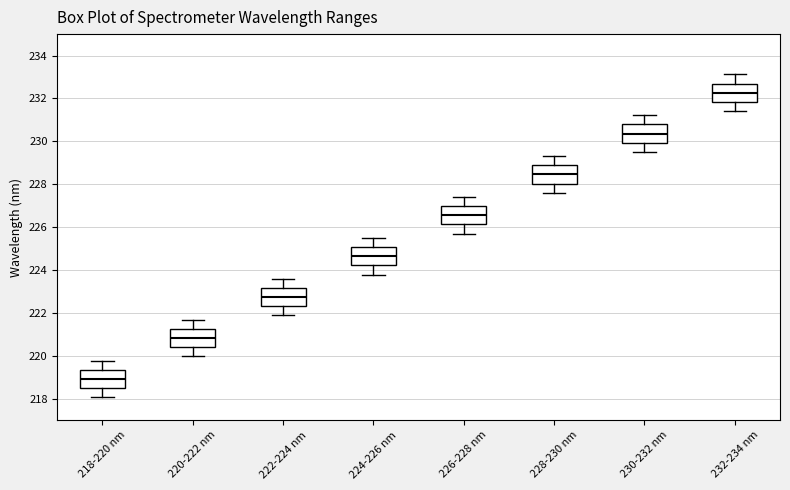

Reading left to right, read every box against the y-axis: the position of its median line, the range the box covers, and the ends of its whiskers. The values are not printed on the chart, so give them approximately, as read against the axis.

218-220 nm: median 219.0, box 218.4 to 219.4, whiskers 218.0 to 219.8
220-222 nm: median 220.8, box 220.4 to 221.2, whiskers 220.0 to 221.6
222-224 nm: median 222.8, box 222.4 to 223.2, whiskers 221.8 to 223.6
224-226 nm: median 224.6, box 224.2 to 225.0, whiskers 223.8 to 225.6
226-228 nm: median 226.6, box 226.2 to 227.0, whiskers 225.6 to 227.4
228-230 nm: median 228.4, box 228.0 to 228.8, whiskers 227.6 to 229.4
230-232 nm: median 230.4, box 230.0 to 230.8, whiskers 229.6 to 231.2
232-234 nm: median 232.2, box 231.8 to 232.6, whiskers 231.4 to 233.2